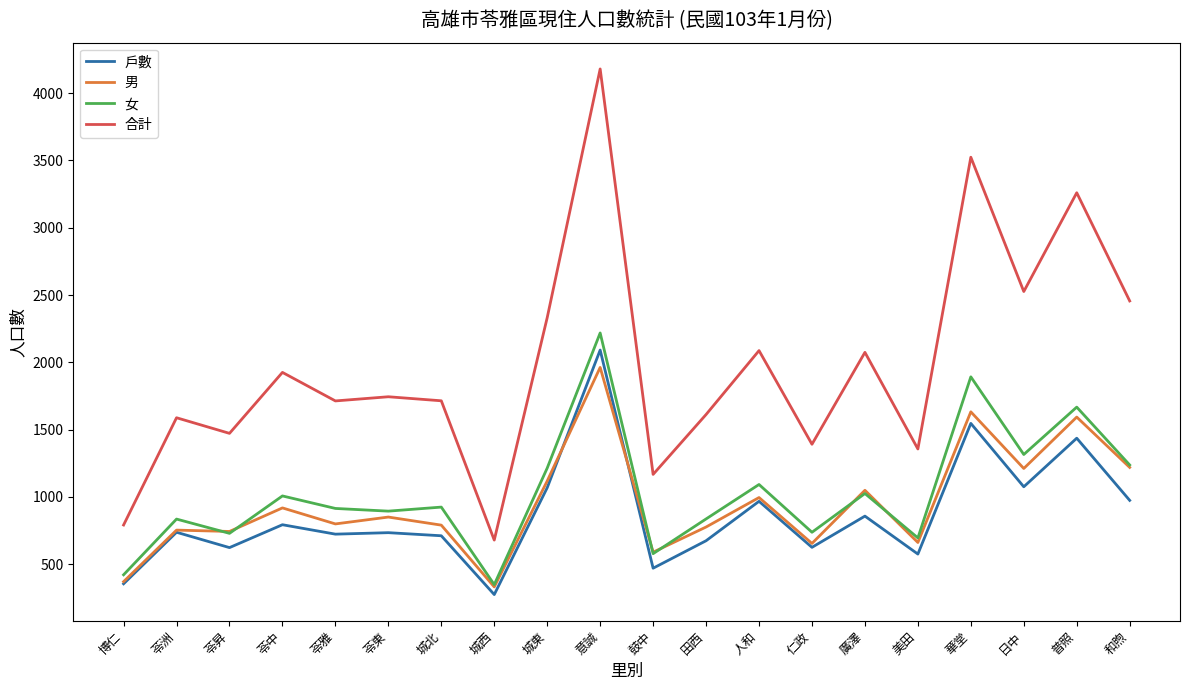

Is this an area chart (filled region under the line)?

No